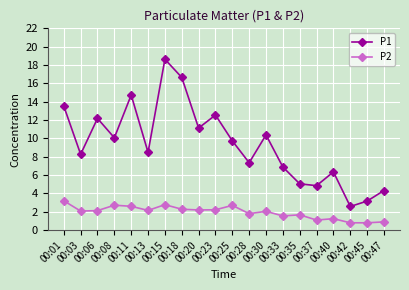

The P1 series shows 6.9 at 00:33. True or false?

True